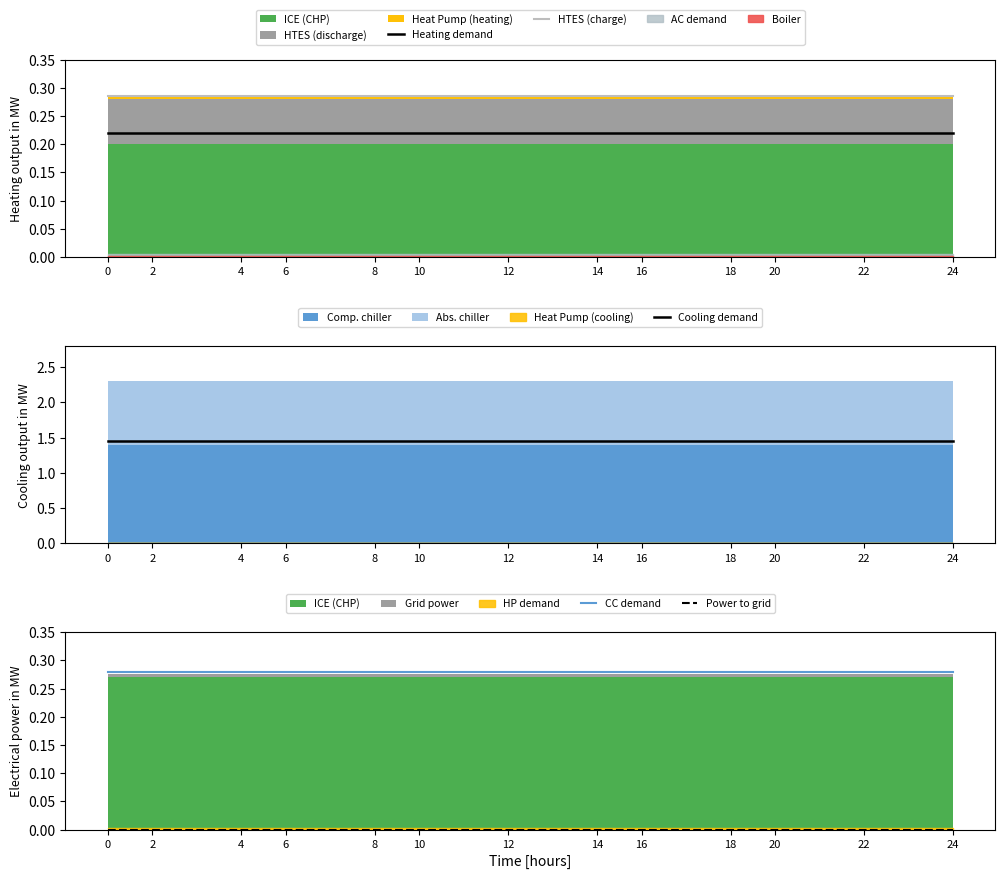

True or false: HTES (charge) and Heating demand intersect in this chart.

False